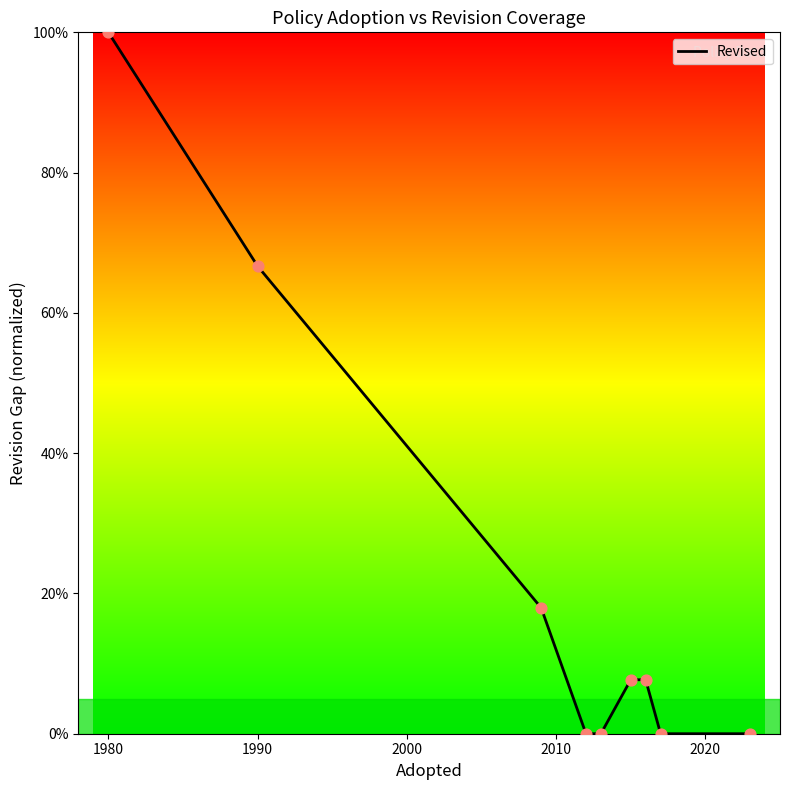

What is the maximum value shown in the chart?

100.0